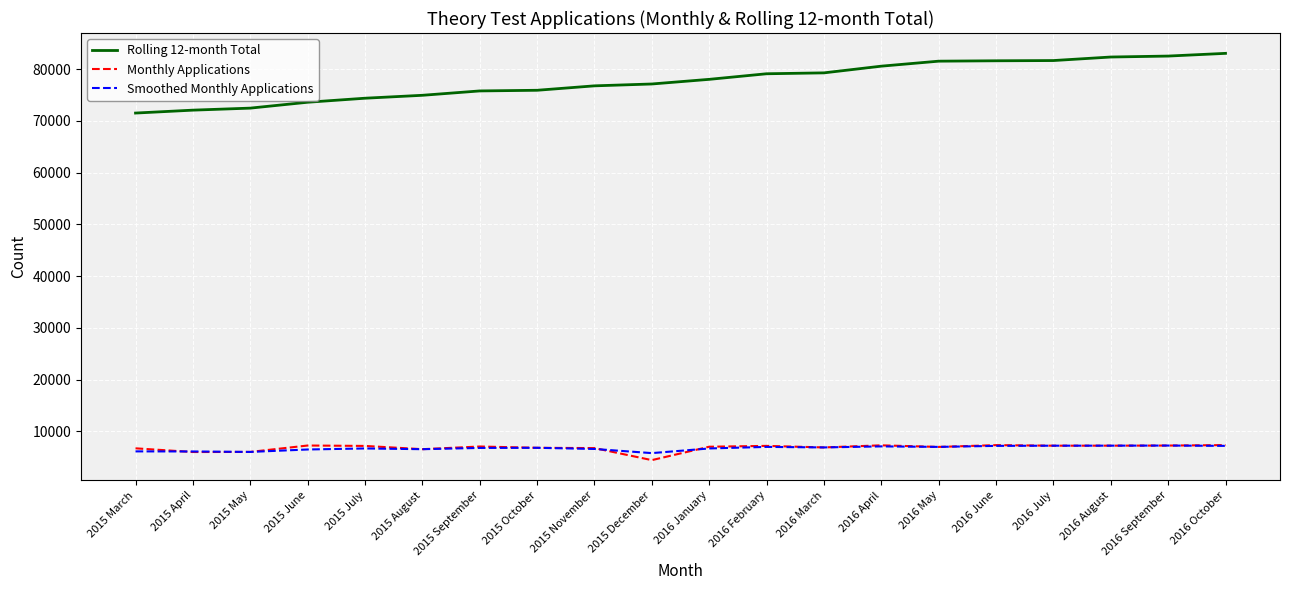

What position from the right is 2015 May?

18